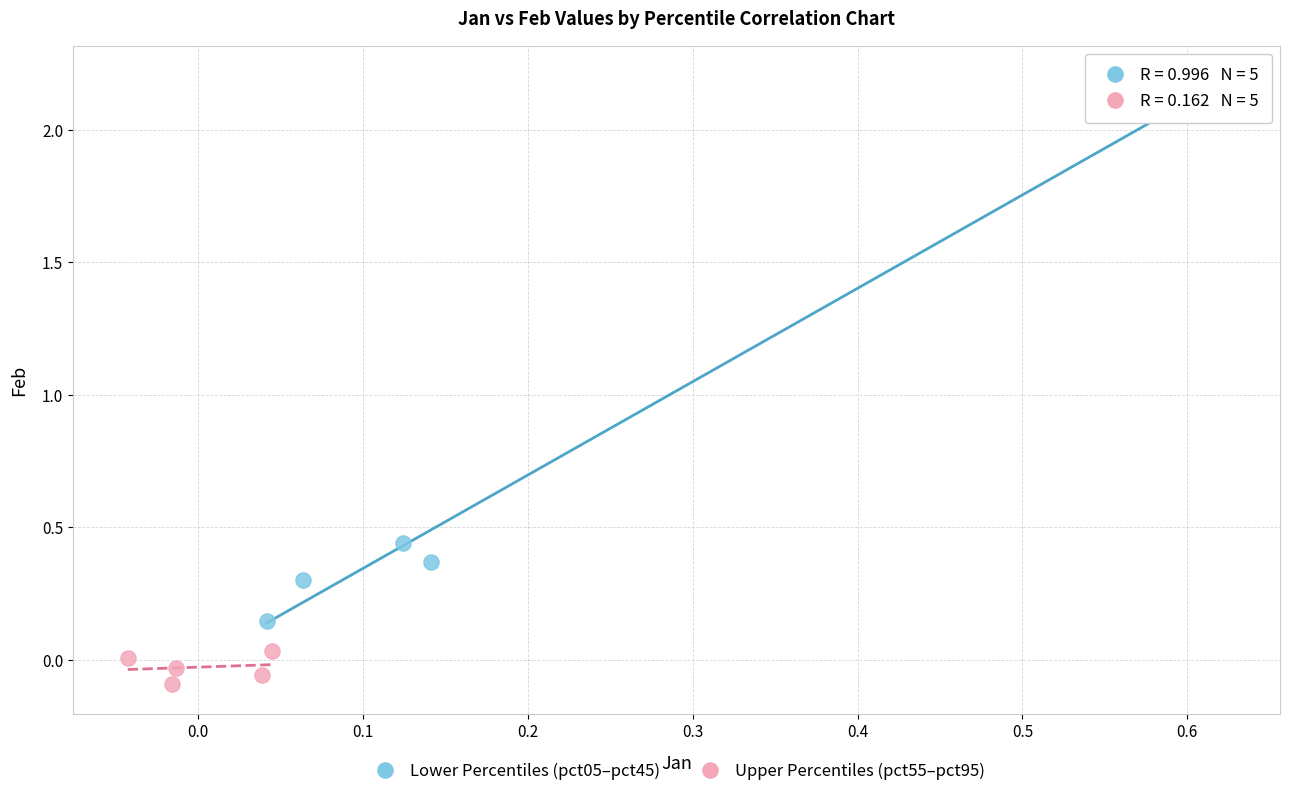

Which series reaches the minimum Y coordinate?

Upper Percentiles (pct55–pct95)